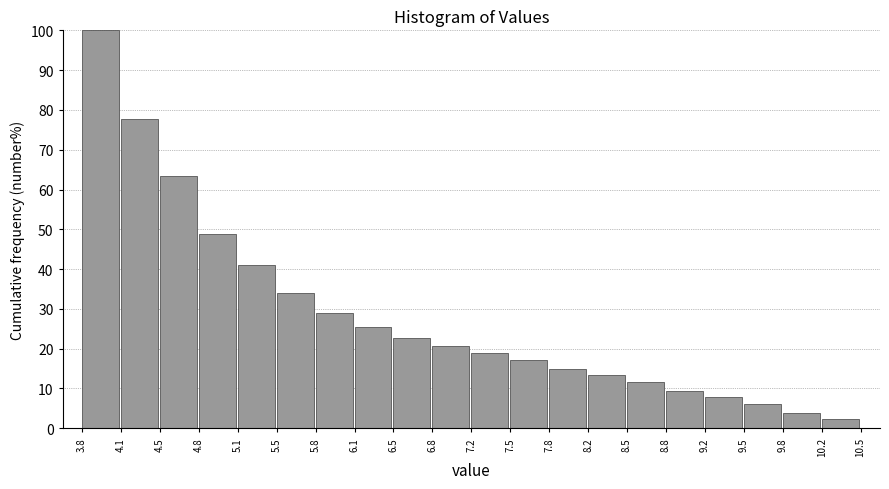

Reading left to right, transcribe this chart: for each bar, give the range it covers on the x-axis and its height. The values are not printed on the chart, so give them approximately, as read against the axis.

3.8 to 4.1: 100
4.1 to 4.5: 78
4.5 to 4.8: 63
4.8 to 5.1: 49
5.1 to 5.5: 41
5.5 to 5.8: 34
5.8 to 6.1: 29
6.1 to 6.5: 26
6.5 to 6.8: 23
6.8 to 7.2: 21
7.2 to 7.5: 19
7.5 to 7.8: 17
7.8 to 8.2: 15
8.2 to 8.5: 13
8.5 to 8.8: 12
8.8 to 9.2: 9
9.2 to 9.5: 8
9.5 to 9.8: 6
9.8 to 10.2: 4
10.2 to 10.5: 2